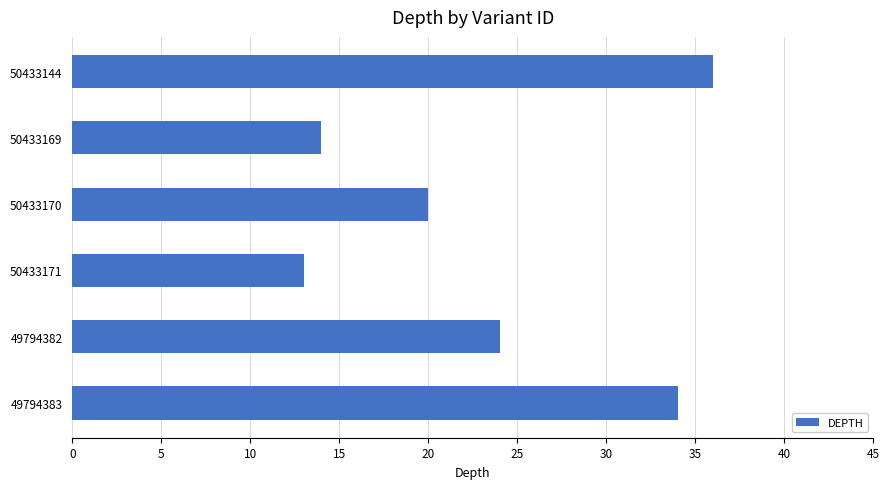

How many bars are there in total?

6